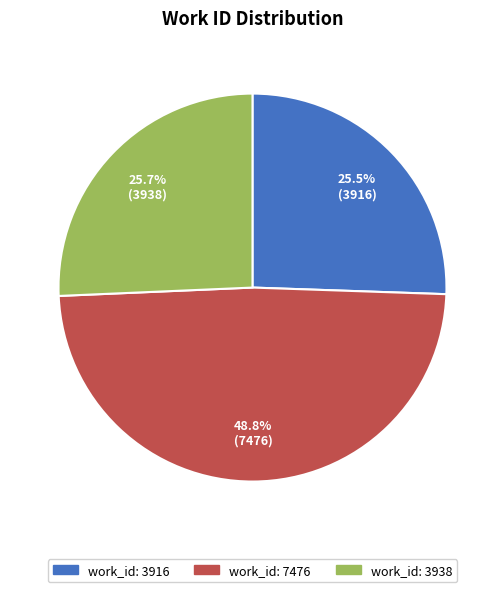

To the nearest percent, what is the combined percentage of work_id: 7476 and work_id: 3938?

74%